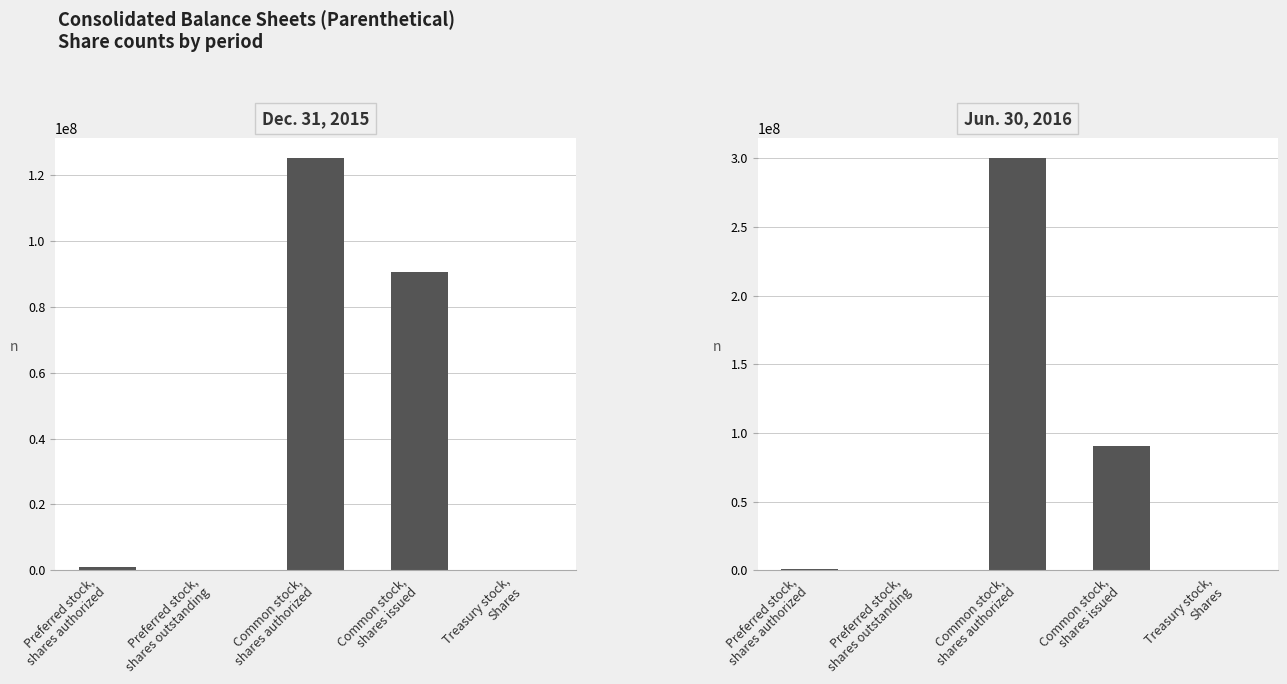

Which category has the lowest value in the Jun. 30, 2016 series?

Preferred stock,
shares outstanding